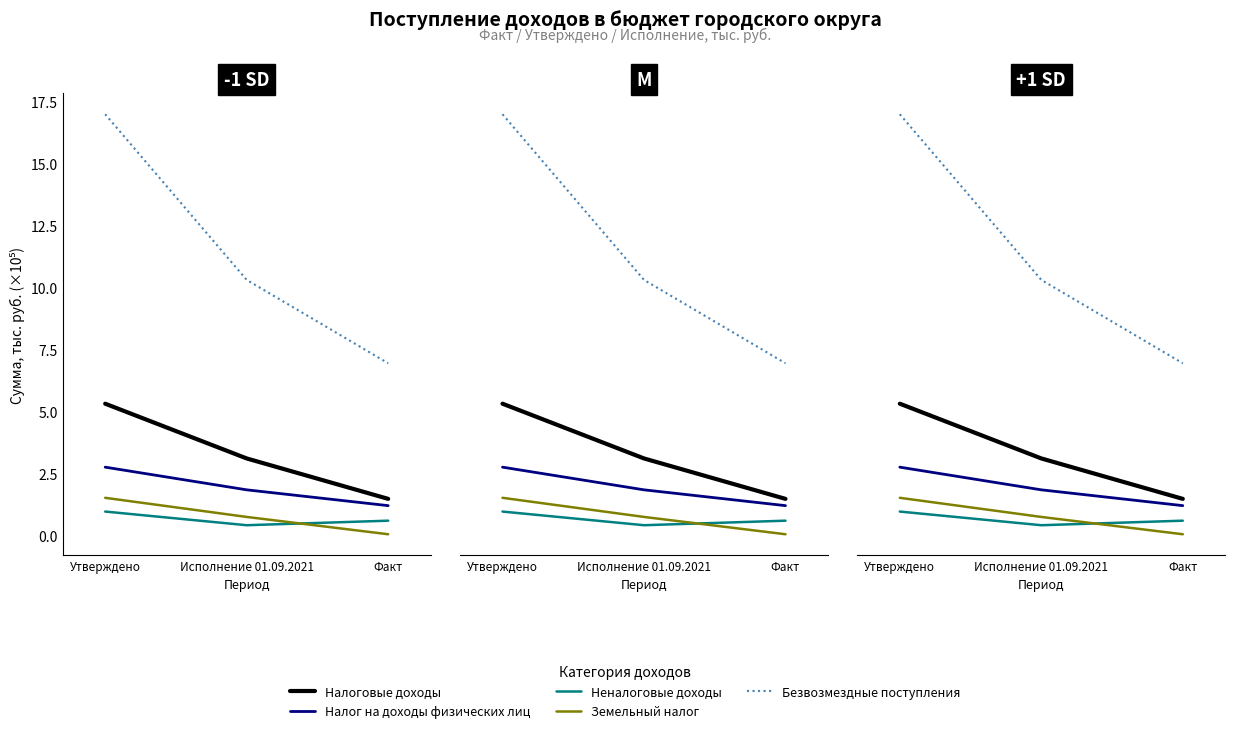

Is it true that Налог на доходы физических лиц equals 1.9 at Утверждено?

True